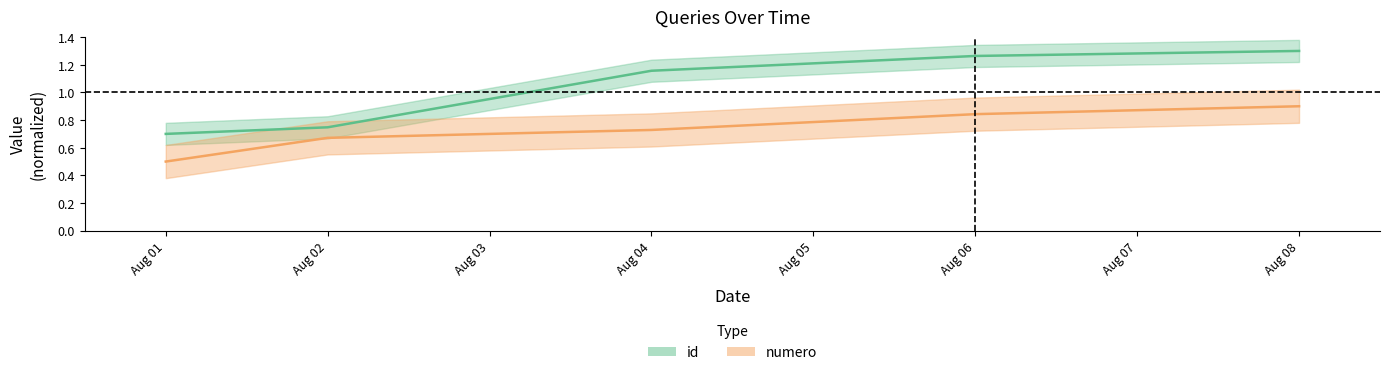

True or false: id and numero intersect in this chart.

False